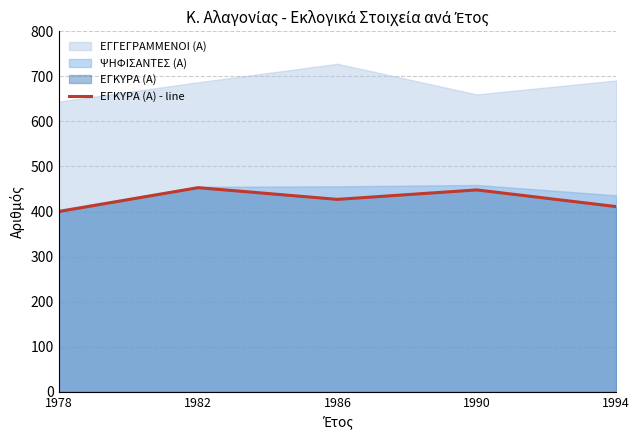

Reading right to left, transcribe all the data shown in this chart.

411	448	427	453	400